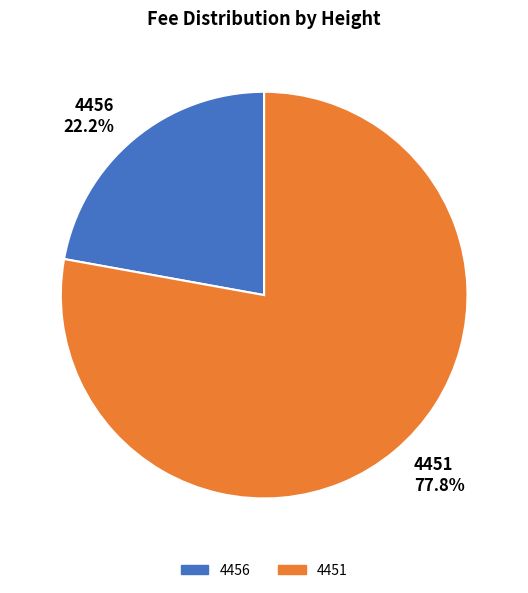

What percentage is the 4456 slice, to the nearest percent?

22%